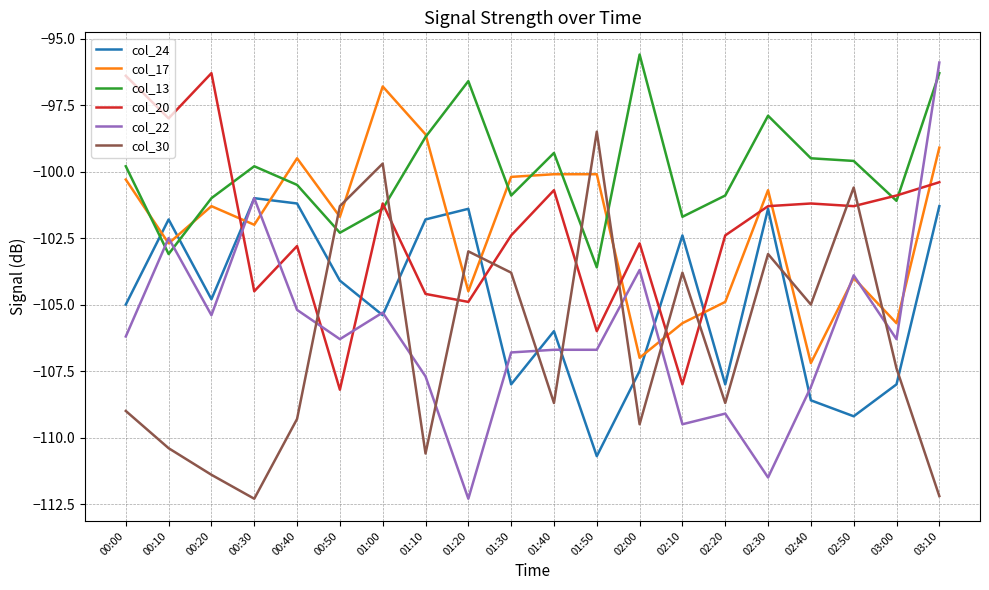

Reading left to right, transcribe all the data shown in this chart.

col_24: -105.0	-101.8	-104.8	-101.0	-101.2	-104.1	-105.4	-101.8	-101.4	-108.0	-106.0	-110.7	-107.5	-102.4	-108.0	-101.4	-108.6	-109.2	-108.0	-101.3
col_17: -100.3	-102.7	-101.3	-102.0	-99.5	-101.7	-96.8	-98.6	-104.5	-100.2	-100.1	-100.1	-107.0	-105.7	-104.9	-100.7	-107.2	-104.0	-105.7	-99.1
col_13: -99.8	-103.1	-101.0	-99.8	-100.5	-102.3	-101.4	-98.7	-96.6	-100.9	-99.3	-103.6	-95.6	-101.7	-100.9	-97.9	-99.5	-99.6	-101.1	-96.3
col_20: -96.4	-98.0	-96.3	-104.5	-102.8	-108.2	-101.2	-104.6	-104.9	-102.4	-100.7	-106.0	-102.7	-108.0	-102.4	-101.3	-101.2	-101.3	-100.9	-100.4
col_22: -106.2	-102.5	-105.4	-101.0	-105.2	-106.3	-105.3	-107.7	-112.3	-106.8	-106.7	-106.7	-103.7	-109.5	-109.1	-111.5	-108.1	-103.9	-106.3	-95.9
col_30: -109.0	-110.4	-111.4	-112.3	-109.3	-101.3	-99.7	-110.6	-103.0	-103.8	-108.7	-98.5	-109.5	-103.8	-108.7	-103.1	-105.0	-100.6	-107.4	-112.2